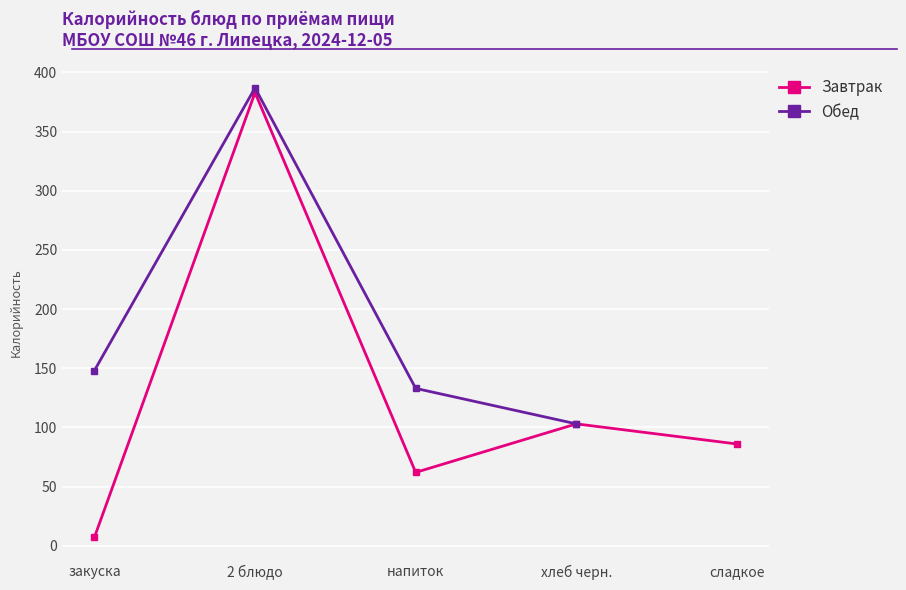

Between закуска and 2 блюдо, which series saw the biggest shift?

Завтрак